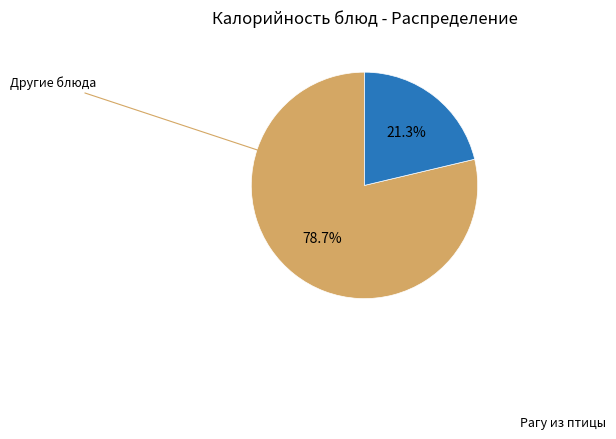

Does any single category account for the majority?

Yes